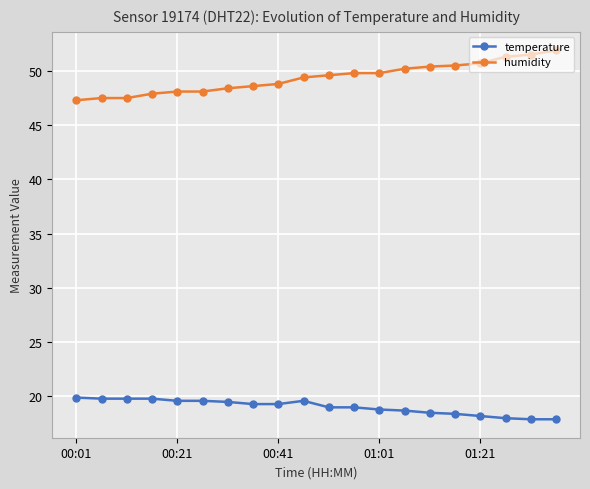

List the series in order of their peak value, highest first.

humidity, temperature